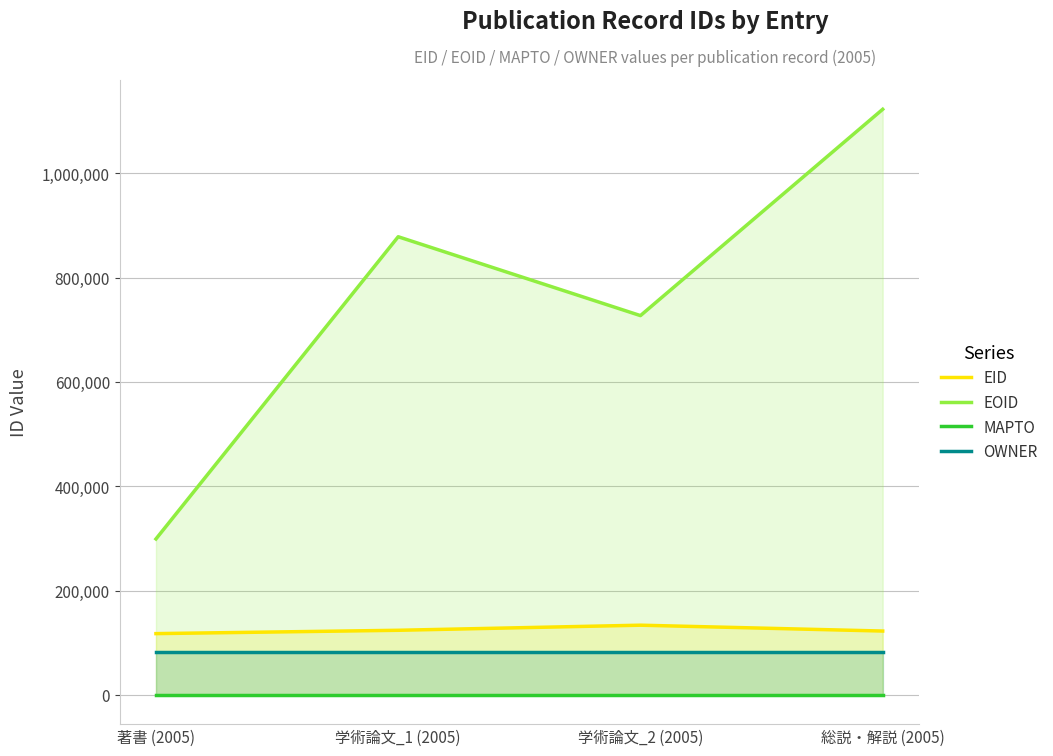

Is the value of EID at 総説・解説 (2005) greater than the value of MAPTO at 学術論文_1 (2005)?

Yes